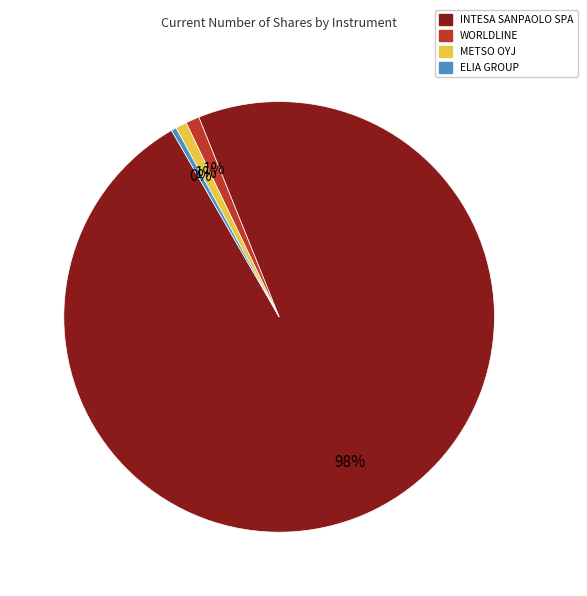

Does any single category account for the majority?

Yes